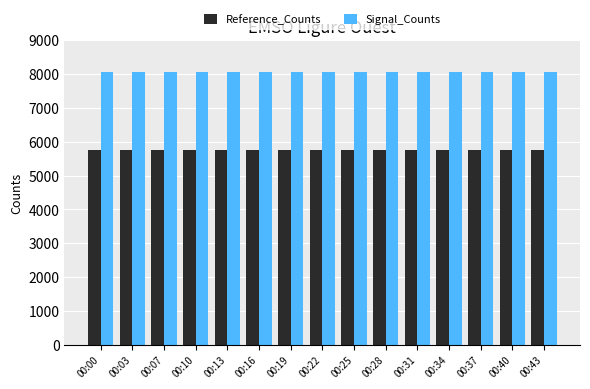

What is the maximum value shown in the chart?

8057